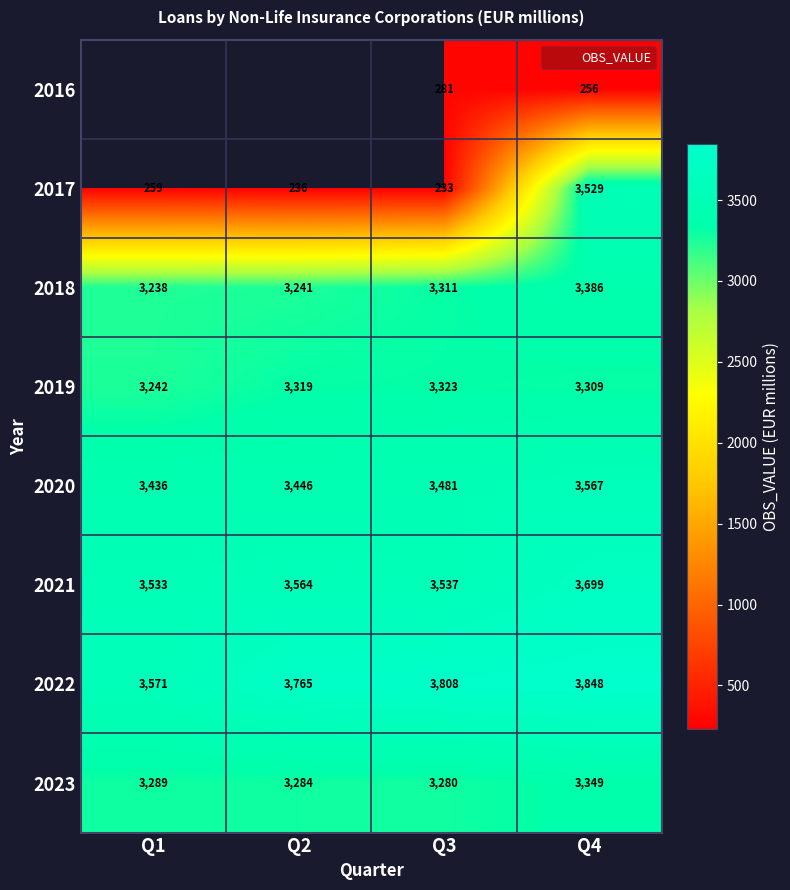

What is the maximum value for 2020?

3567.3